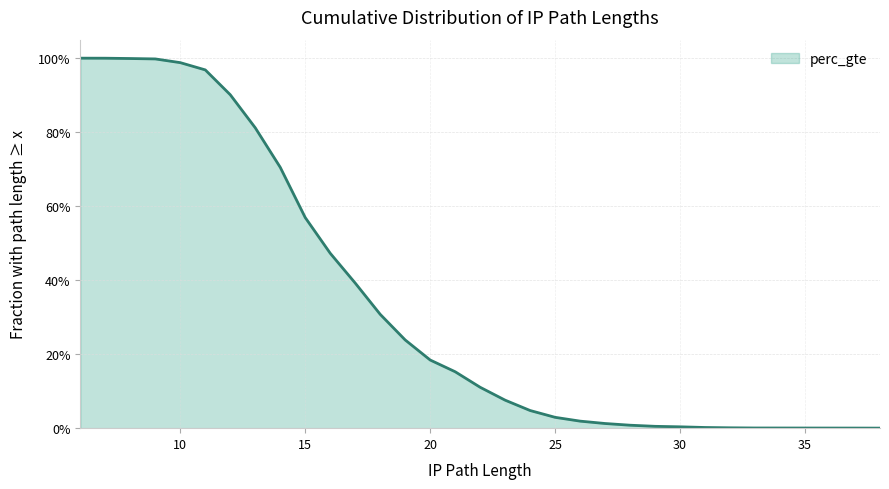

True or false: the data shows 1.4 at 9.

False